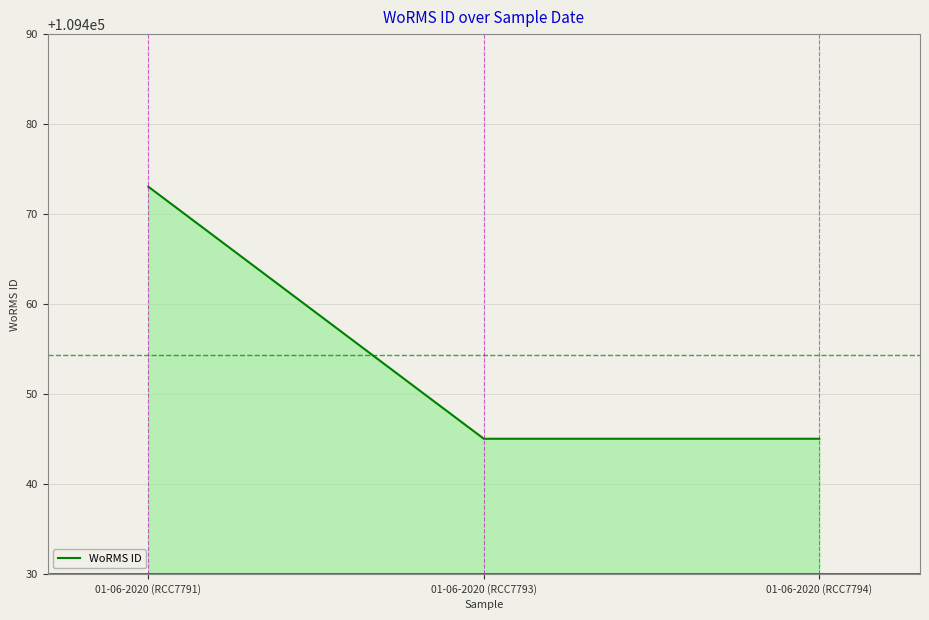

Count the number of categories in the chart.

3